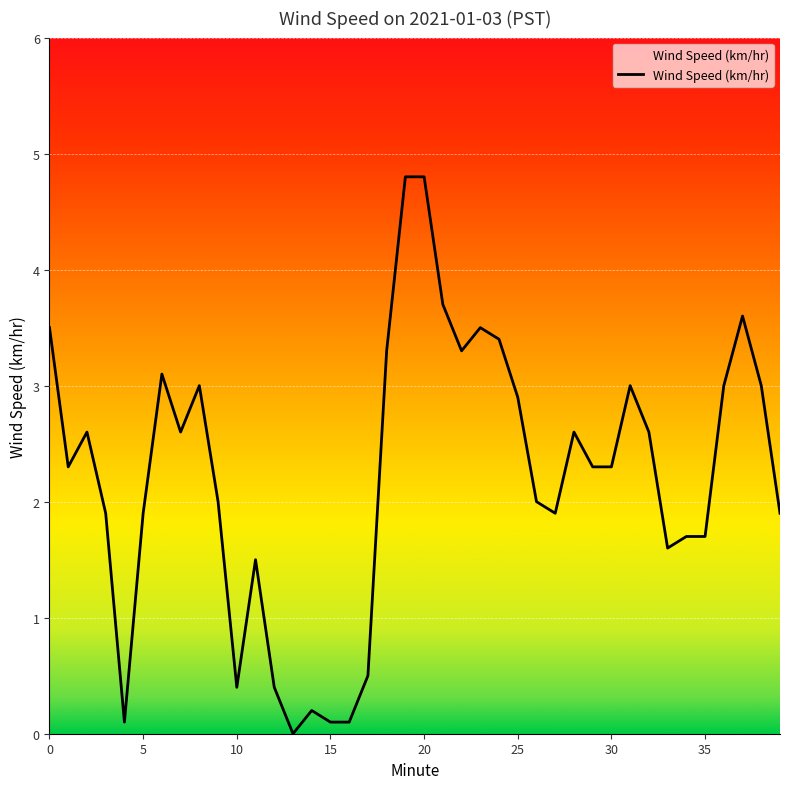

What is the difference between the maximum and minimum values?

4.8